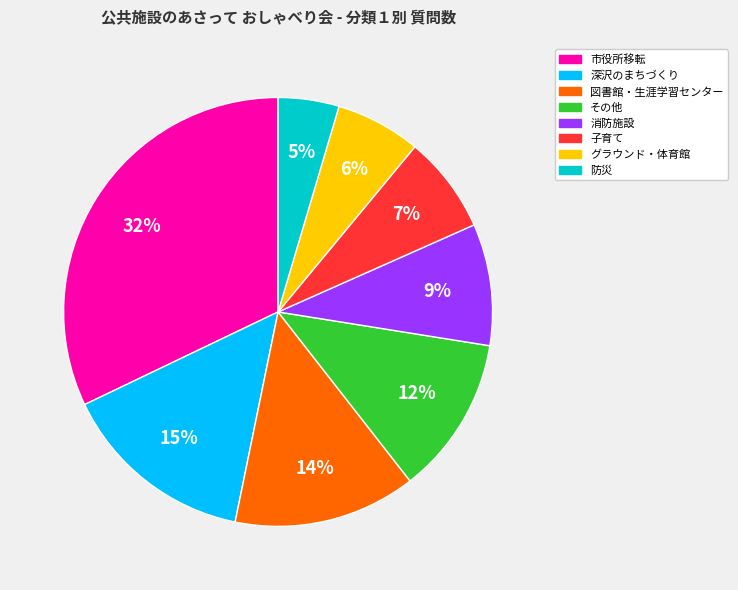

The 防災 slice represents 5% of the pie. True or false?

True